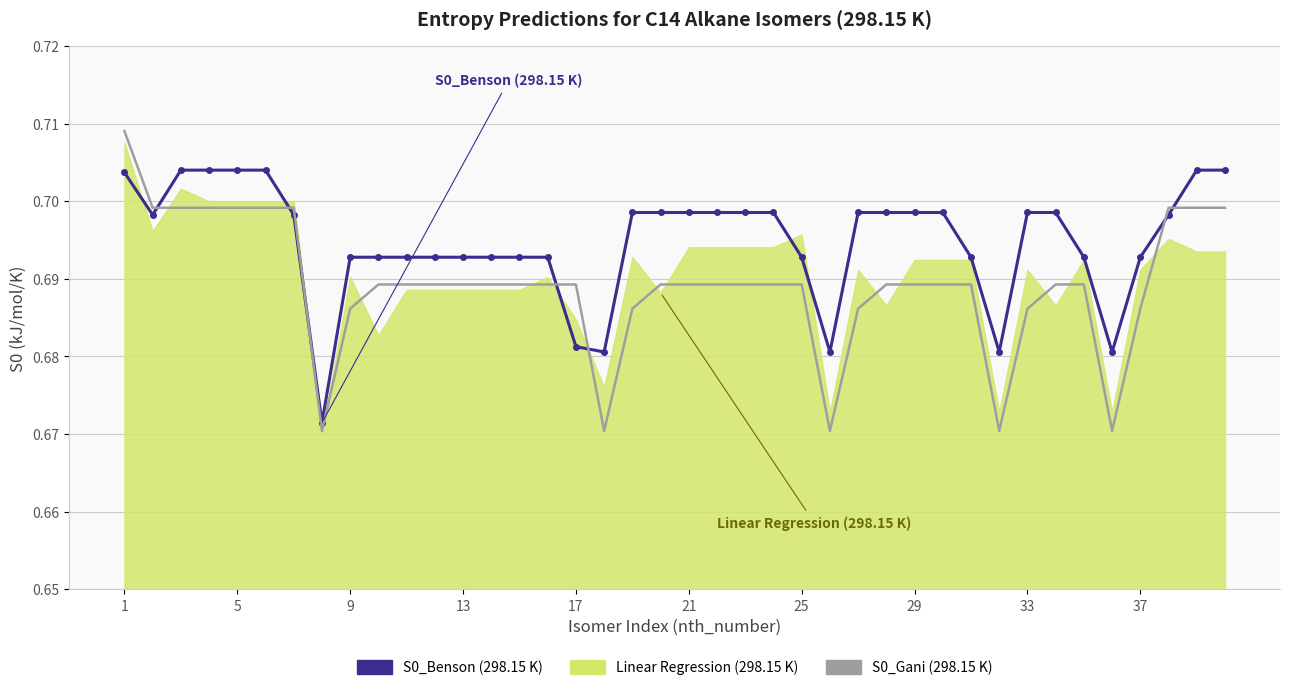

At how many categories does at least one series exceed 0?

40